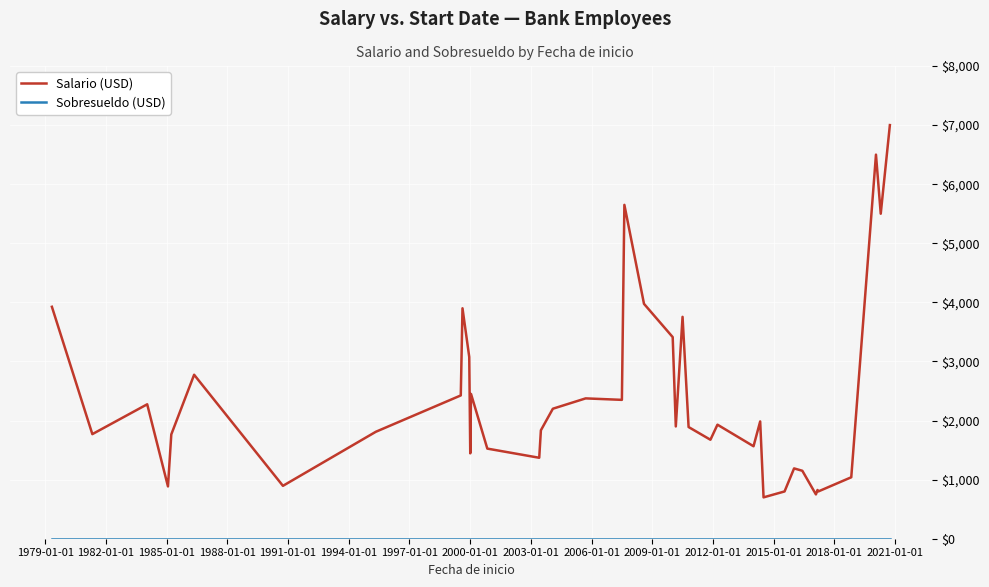

Which series has the largest total across all categories?

Salario (USD)